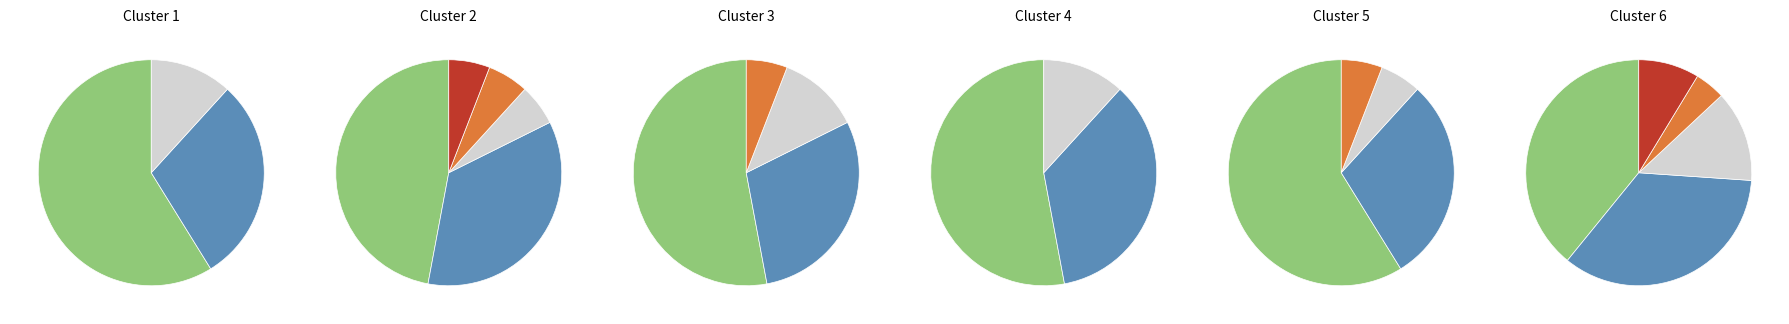

Combined, do down and - account for over 50%?

No